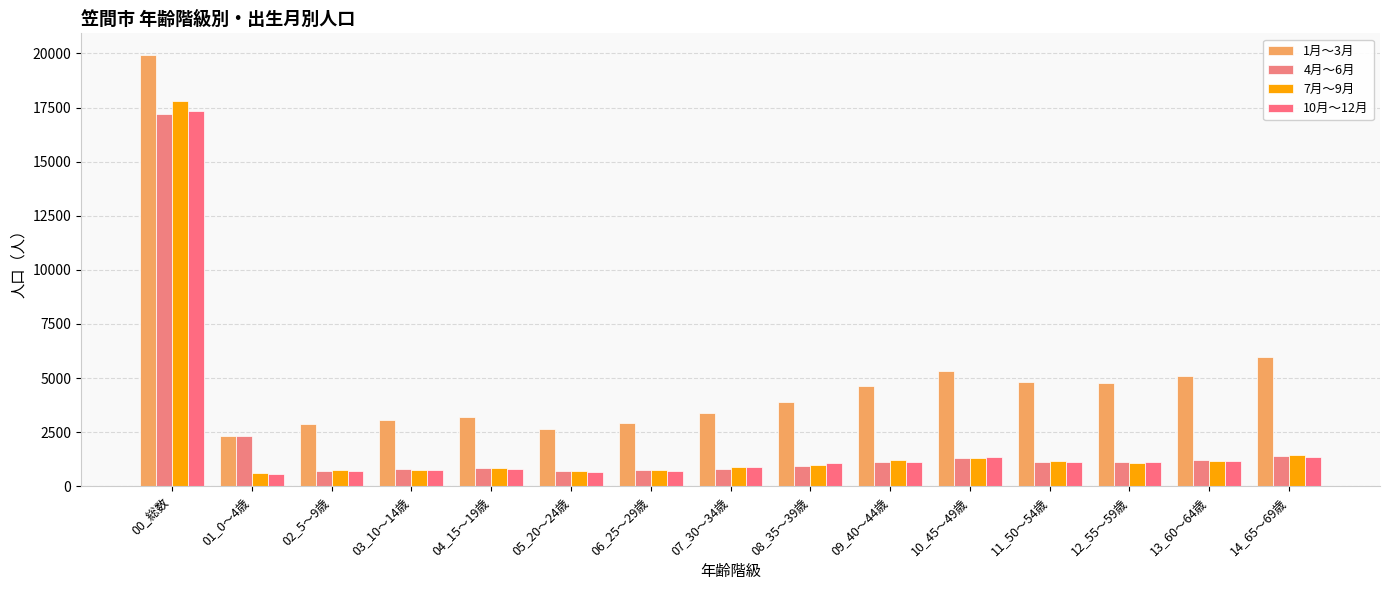

How many categories are shown in the chart?

15